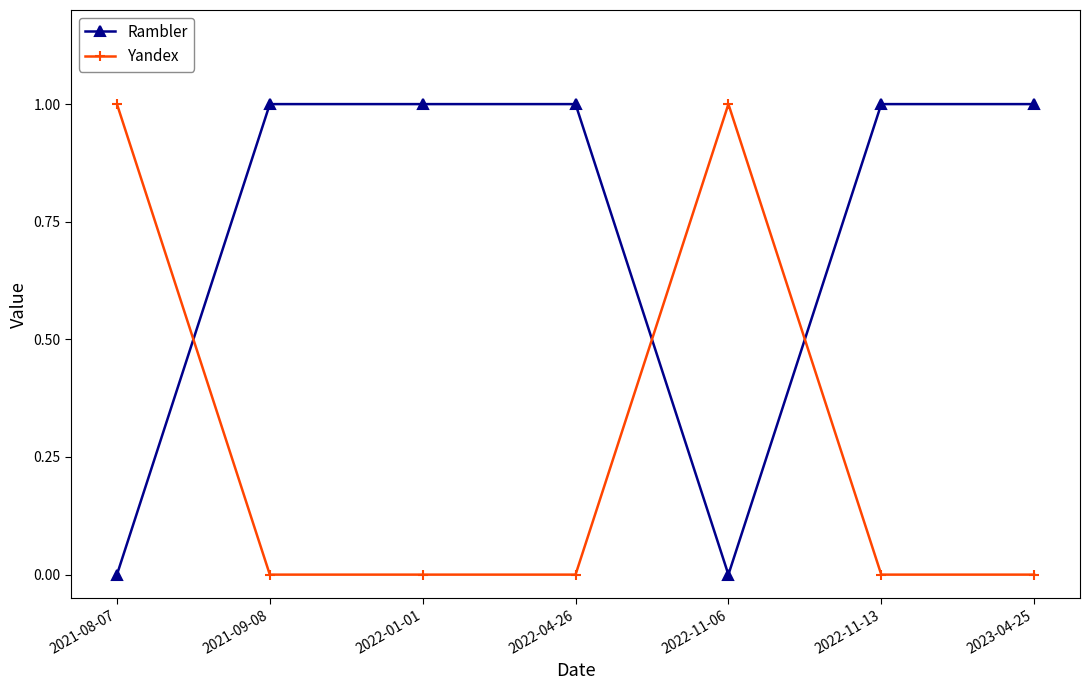

How many intersections are there between Rambler and Yandex?

3